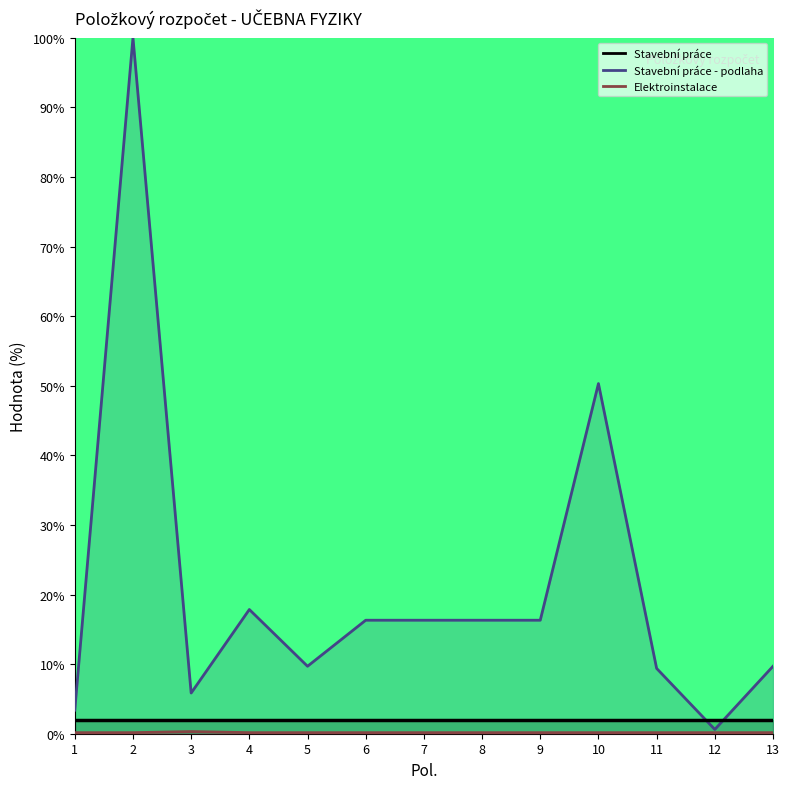

How many data points in Stavební práce - podlaha are less than 16?

6